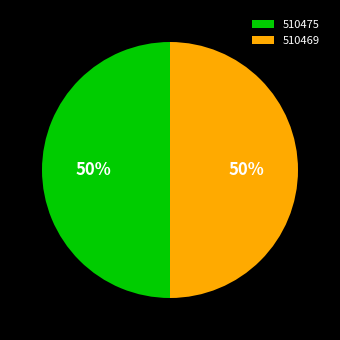

To the nearest percent, what is the average slice percentage?

50%